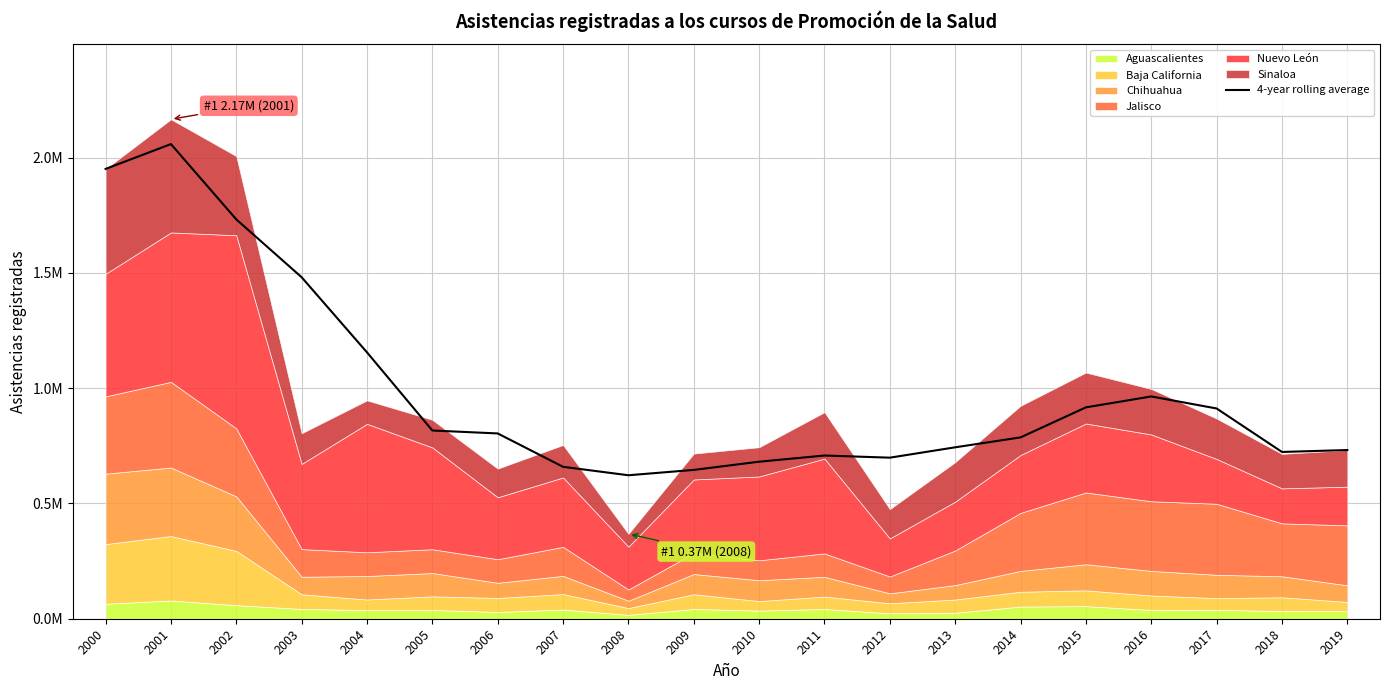

The value at 2007 is 658855.2. True or false?

True